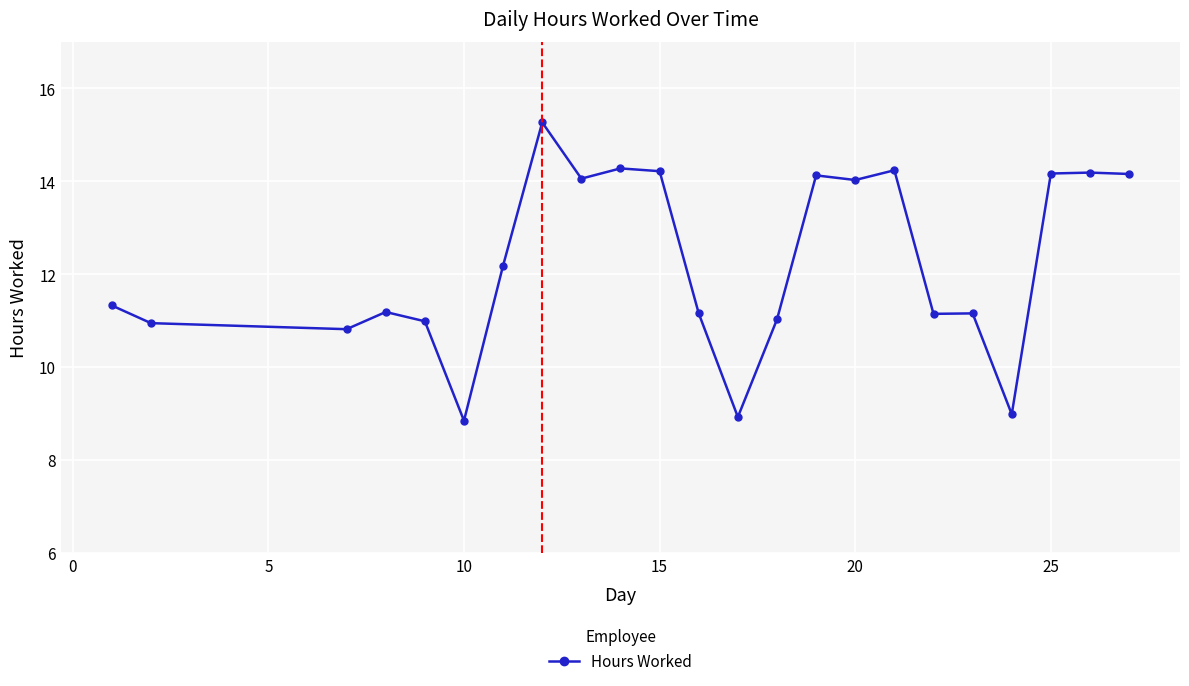

What is the value of the 8th point from the left?

15.3